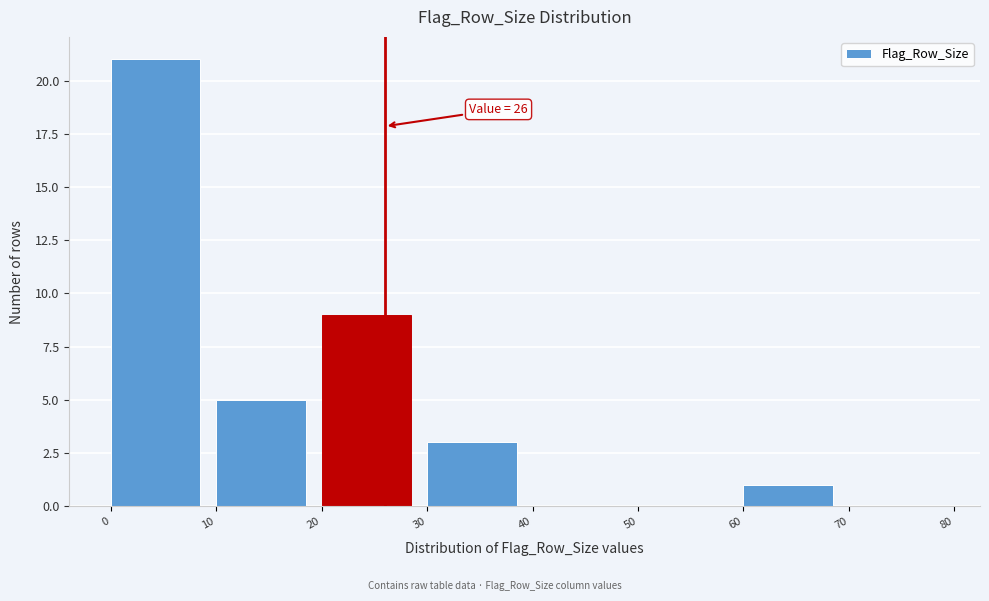

Over which range of the x-axis is the bar tallest?

0 to 10